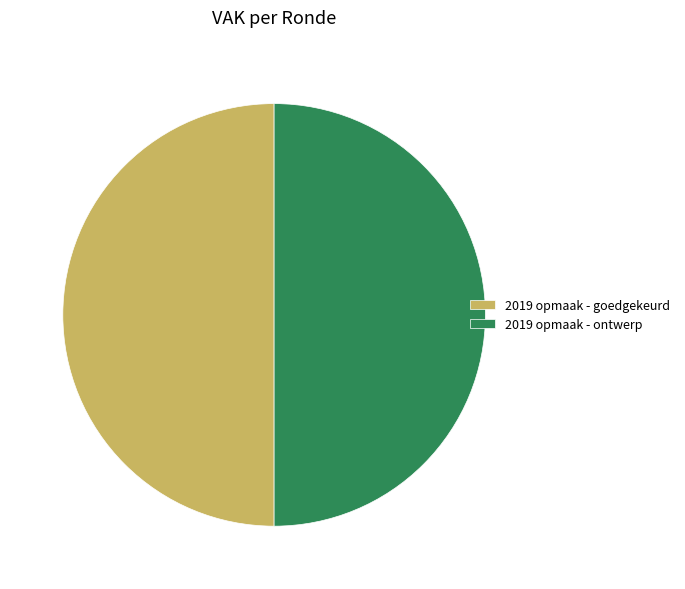

Is the sum of 2019 opmaak - ontwerp and 2019 opmaak - goedgekeurd greater than half?

Yes